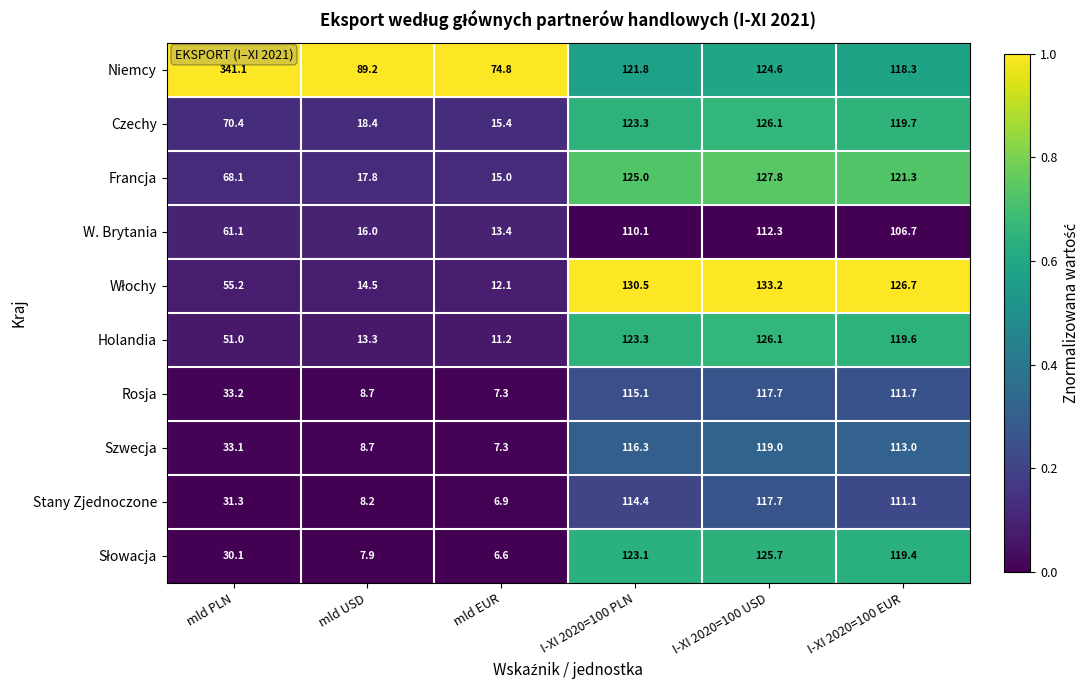

Is the value of Niemcy at I-XI 2020=100 PLN greater than the value of Stany Zjednoczone at I-XI 2020=100 USD?

Yes